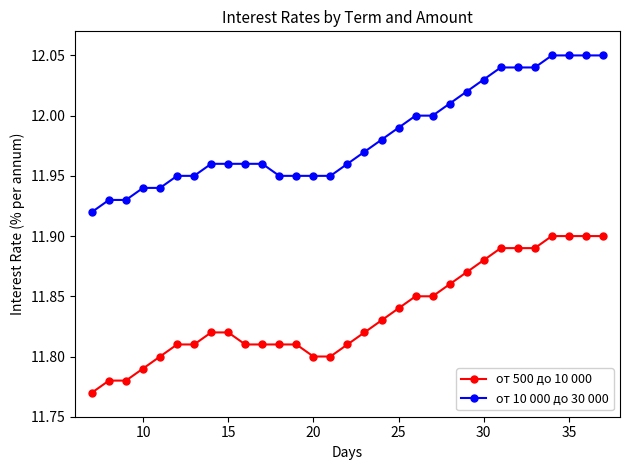

True or false: от 500 до 10 000 and от 10 000 до 30 000 cross at least once.

False